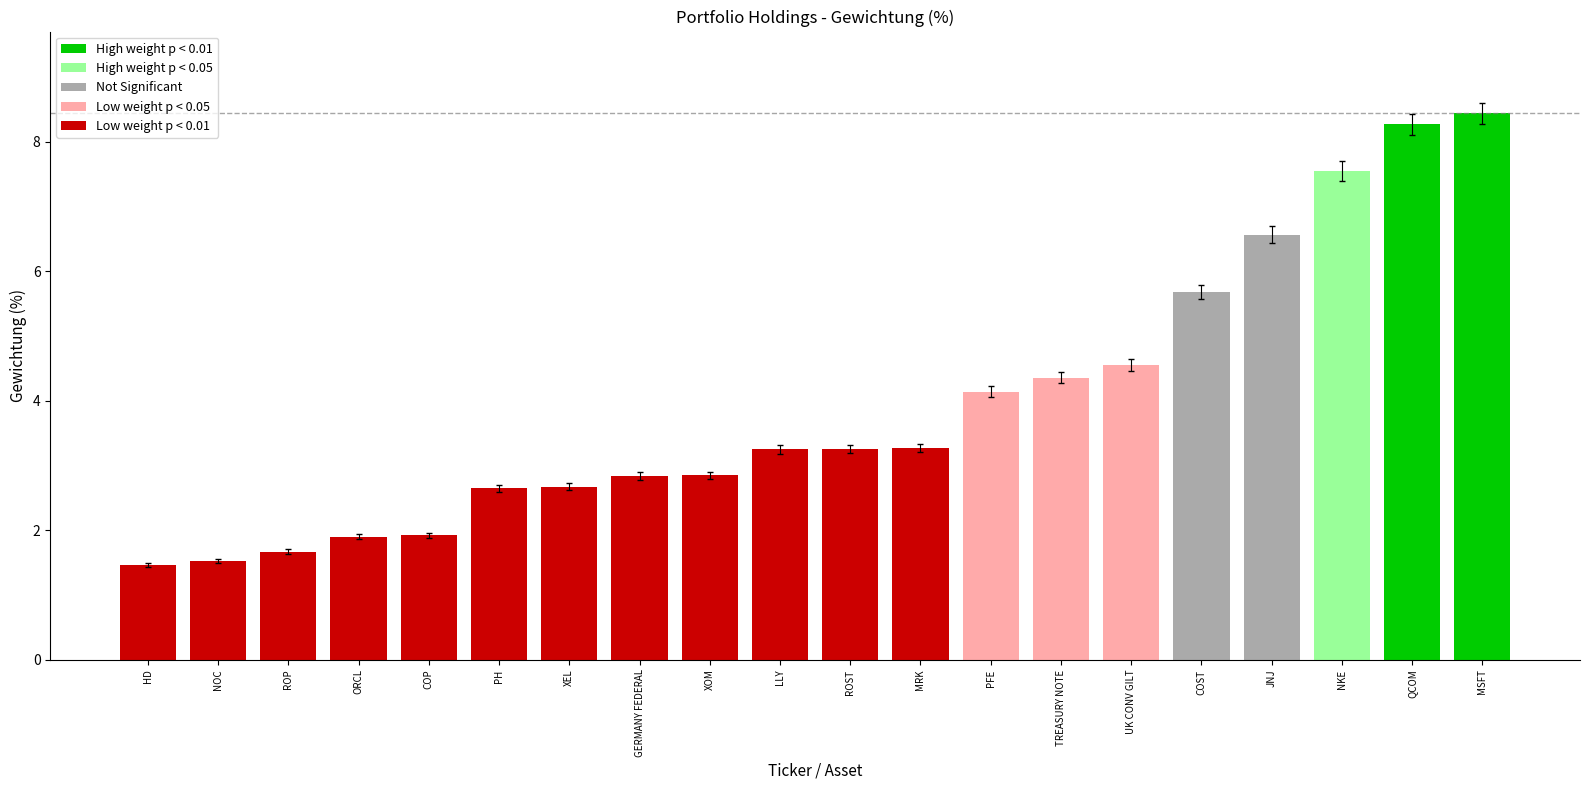

Count the number of values greater than 3.

11